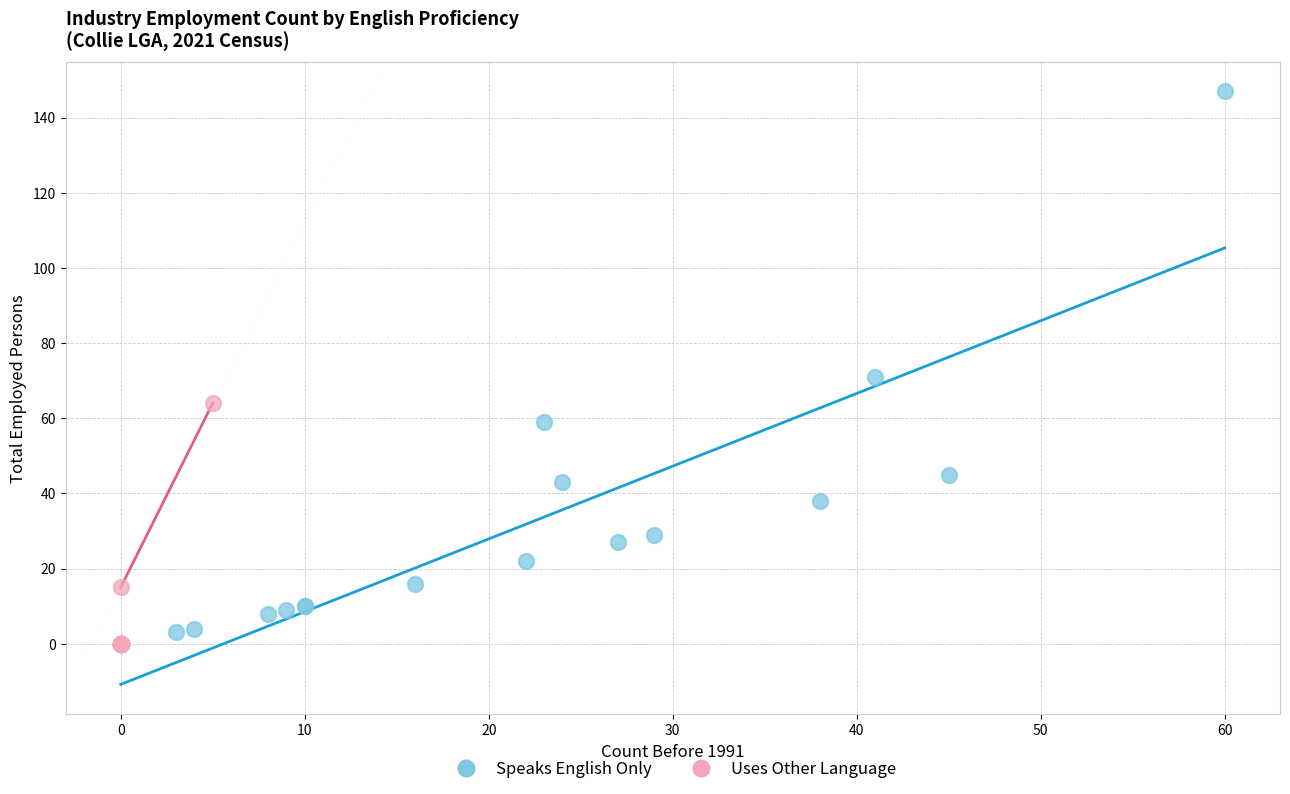

Which series has the largest Y range (max minus min)?

Speaks English Only